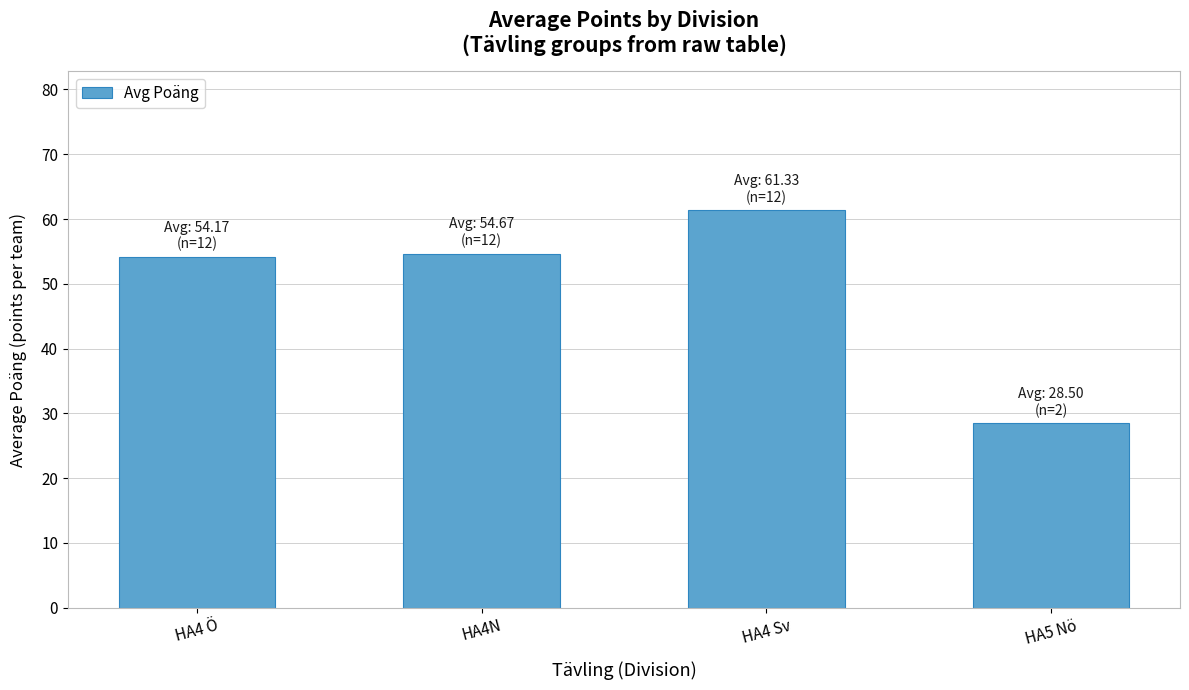

What position from the left is HA4 Ö?

1